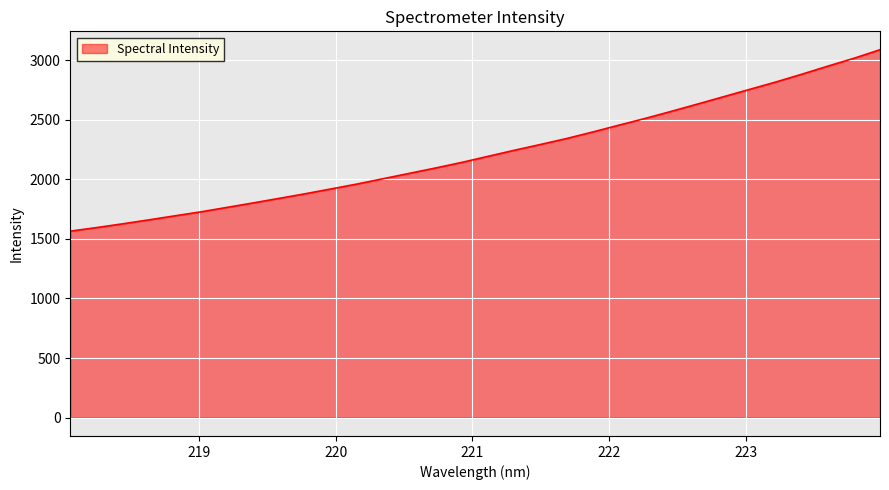

What is the maximum value shown in the chart?

3089.1